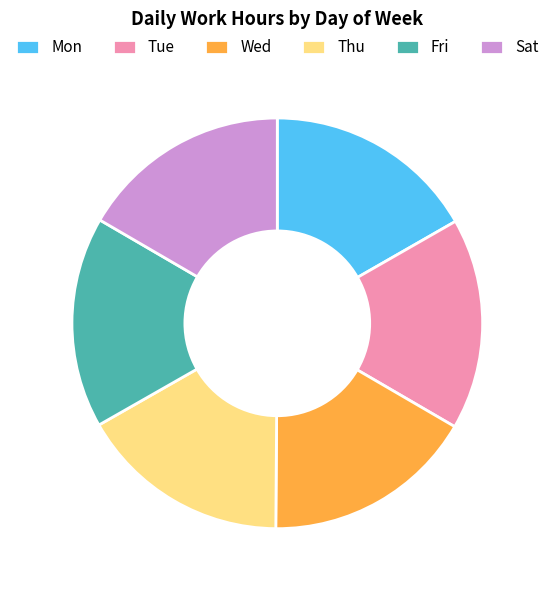

Does any single category account for the majority?

No